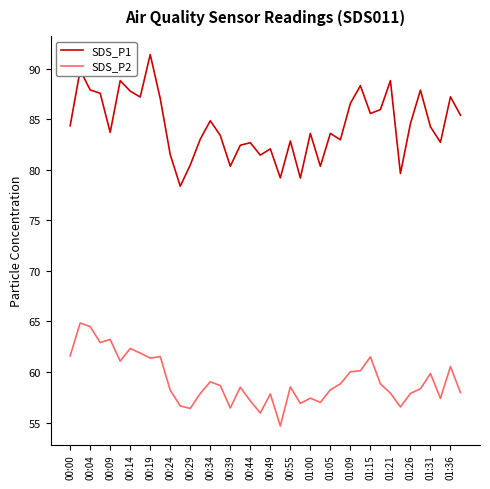

List the series in order of their overall mean, lowest first.

SDS_P2, SDS_P1